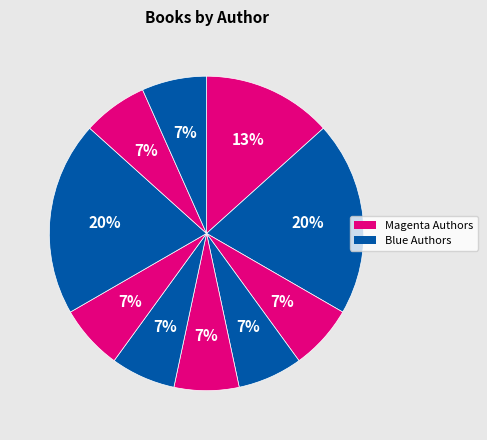

Count the number of slices in the pie.

10